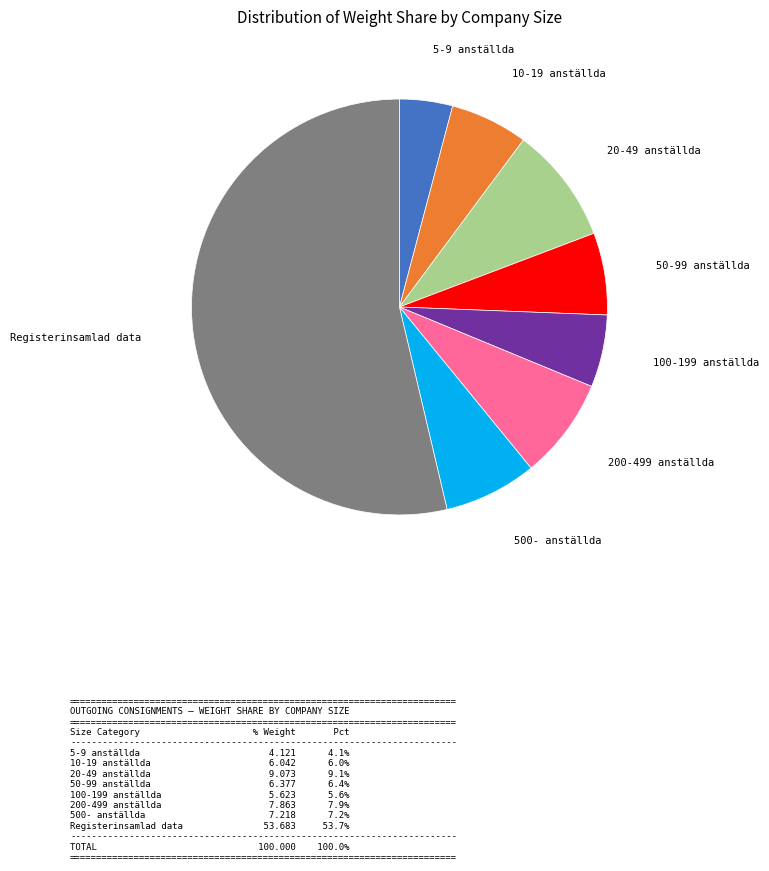

Is there a majority slice in this chart?

Yes